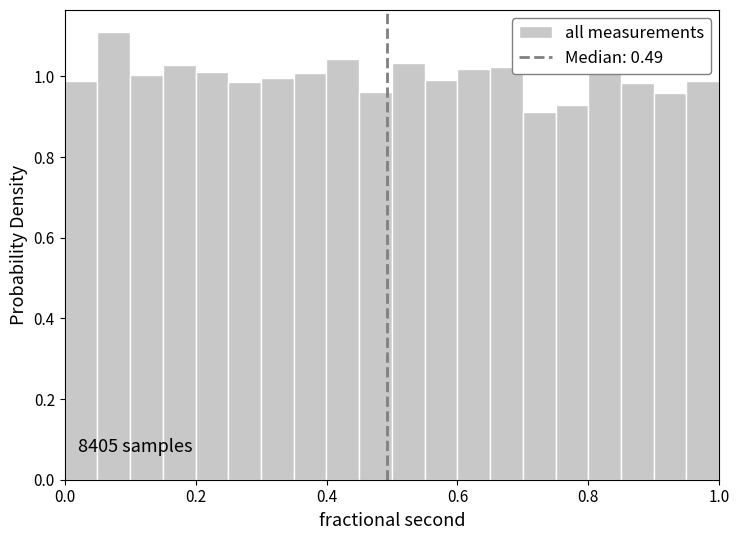

Read against the x-axis, roughly where is the centre of the tallest bar?

0.08